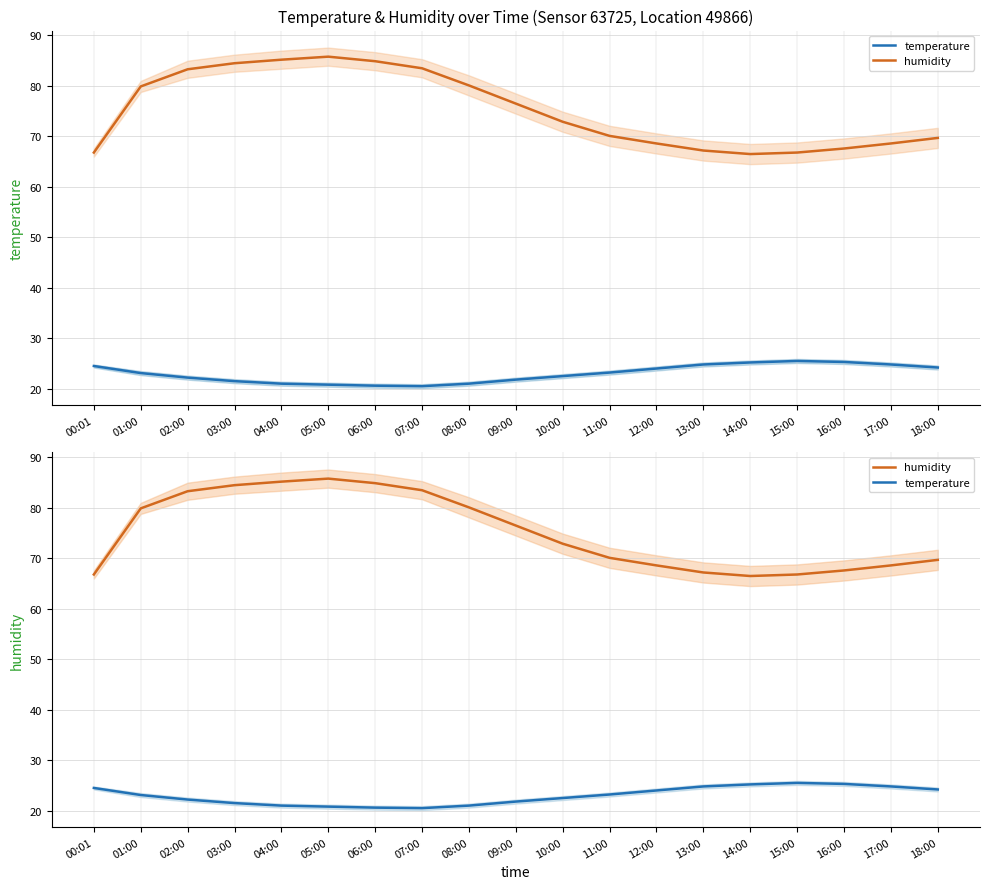

What is the average value of the temperature series?

23.0